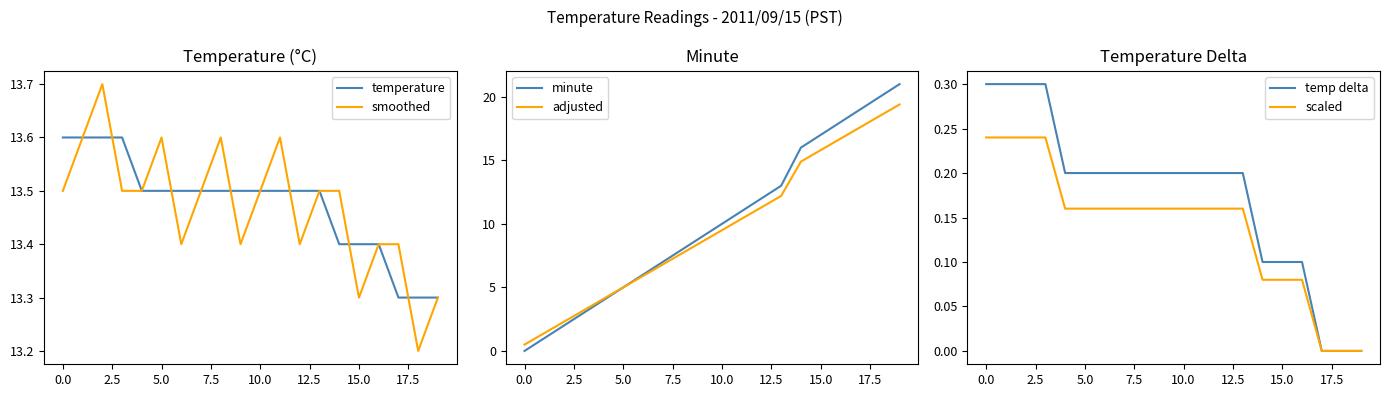

What is the difference between the second highest and minimum values in the temperature series?

0.3